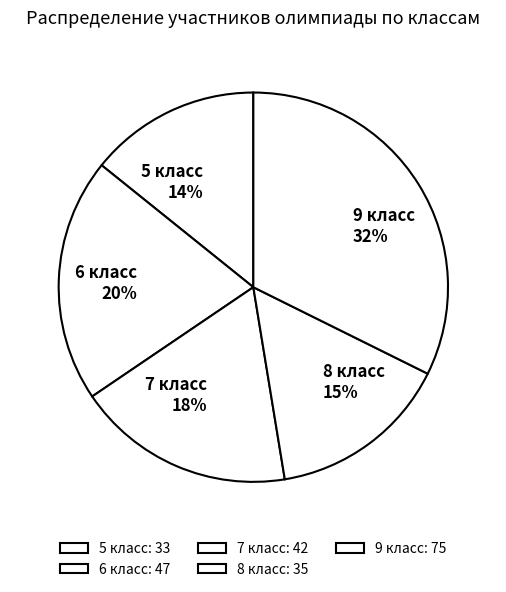

Which slice is the smallest?

5 класс: 33